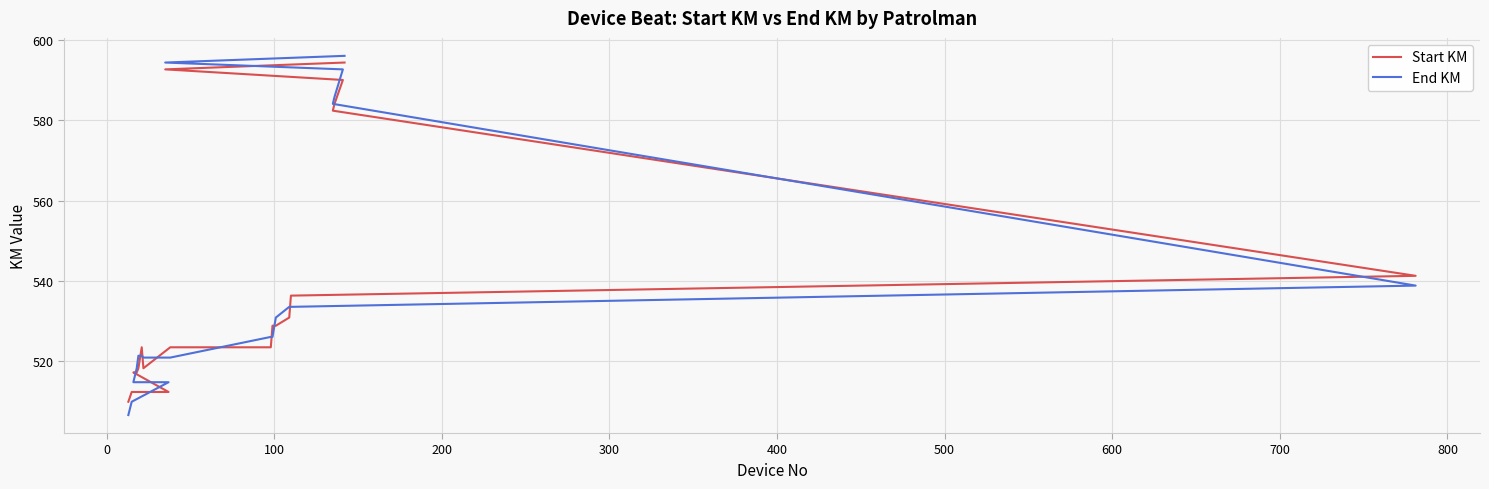

Which series ends up on top after the final intersection of End KM and Start KM?

End KM